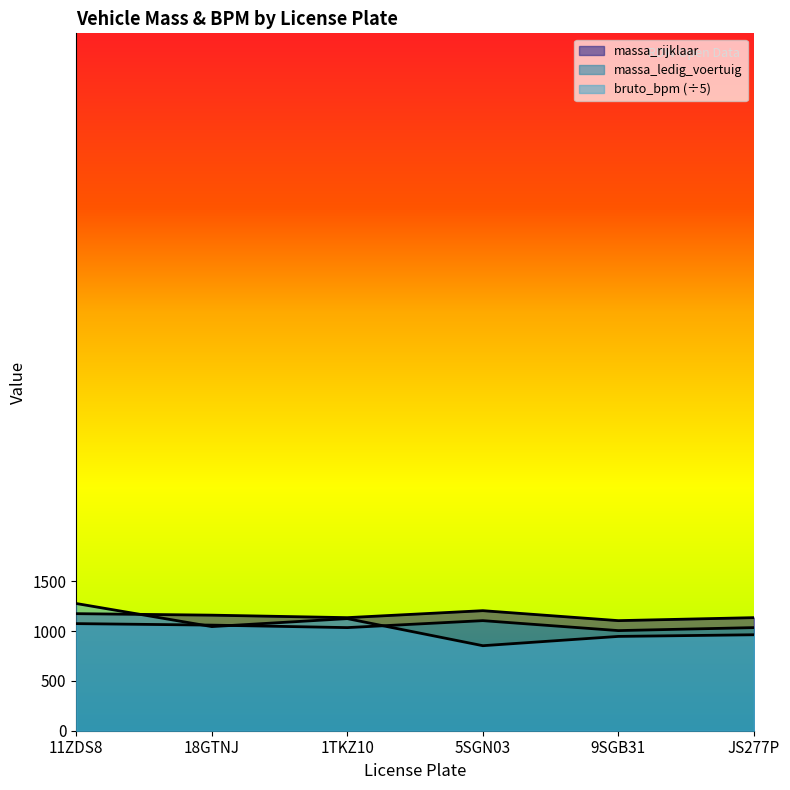

Count the massa_rijklaar values in the range 1035 to 1075.

4